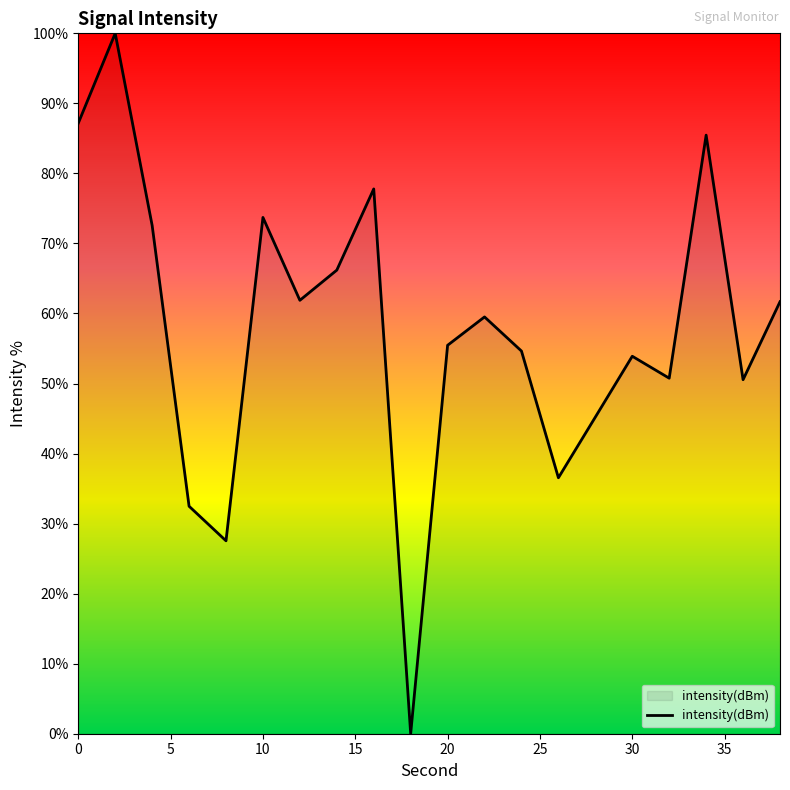

What is the difference between the maximum and minimum values?

100.0